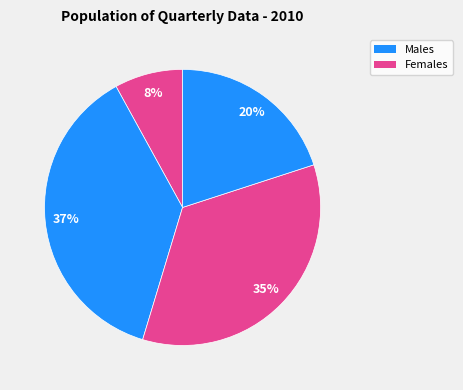

Is there any slice that represents more than half of the pie?

No